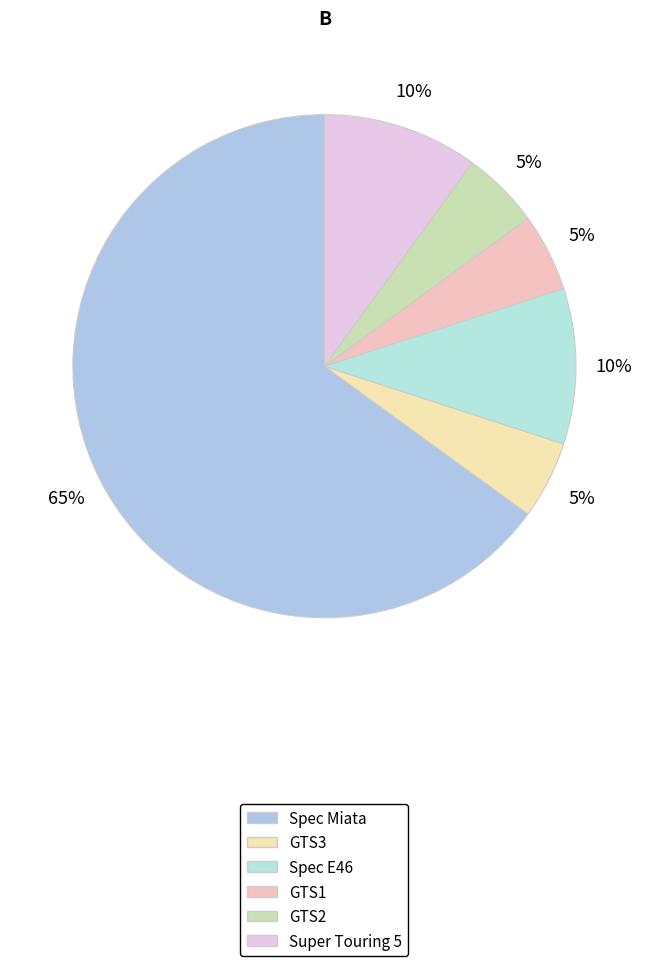

Which category accounts for the majority?

Spec Miata